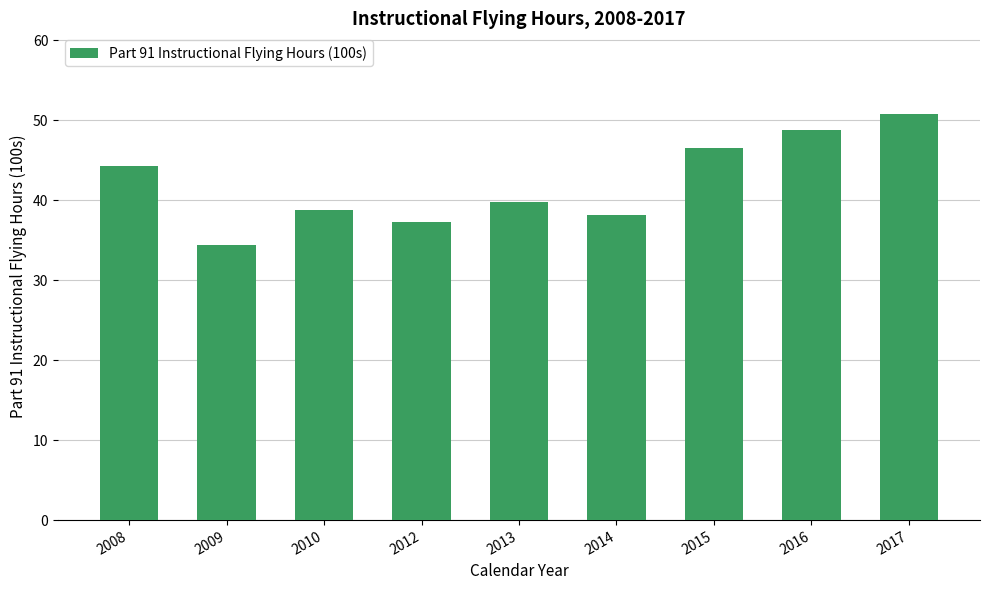

Reading left to right, extract all data points from this chart.

44.3	34.4	38.9	37.3	39.8	38.2	46.5	48.9	50.7